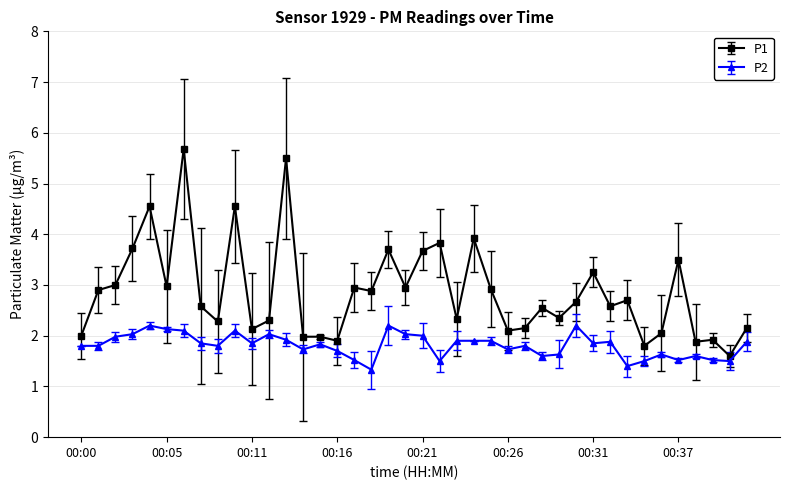

At how many categories does at least one series exceed 5?

2